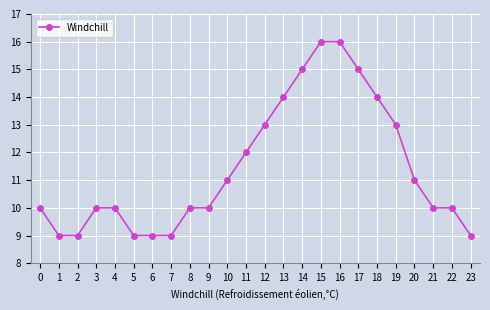

What is the average value?

11